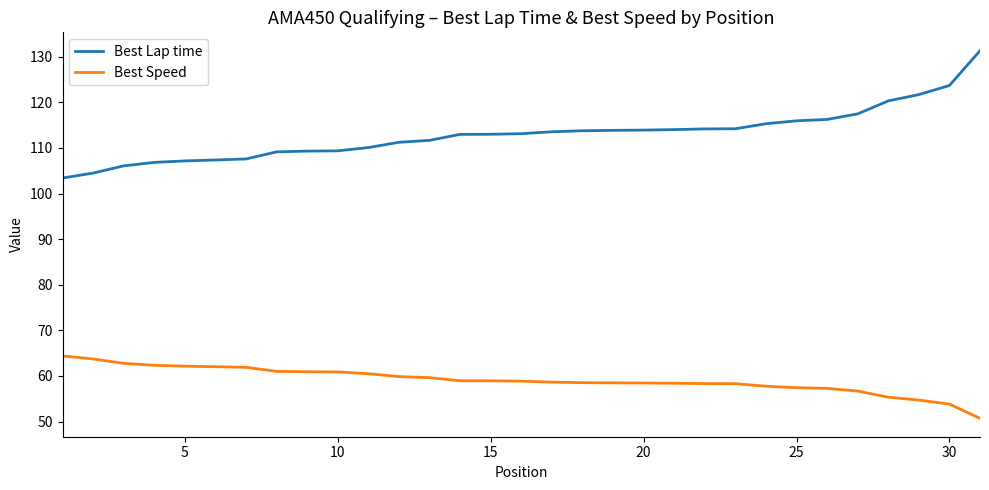

True or false: Best Speed and Best Lap time intersect in this chart.

False